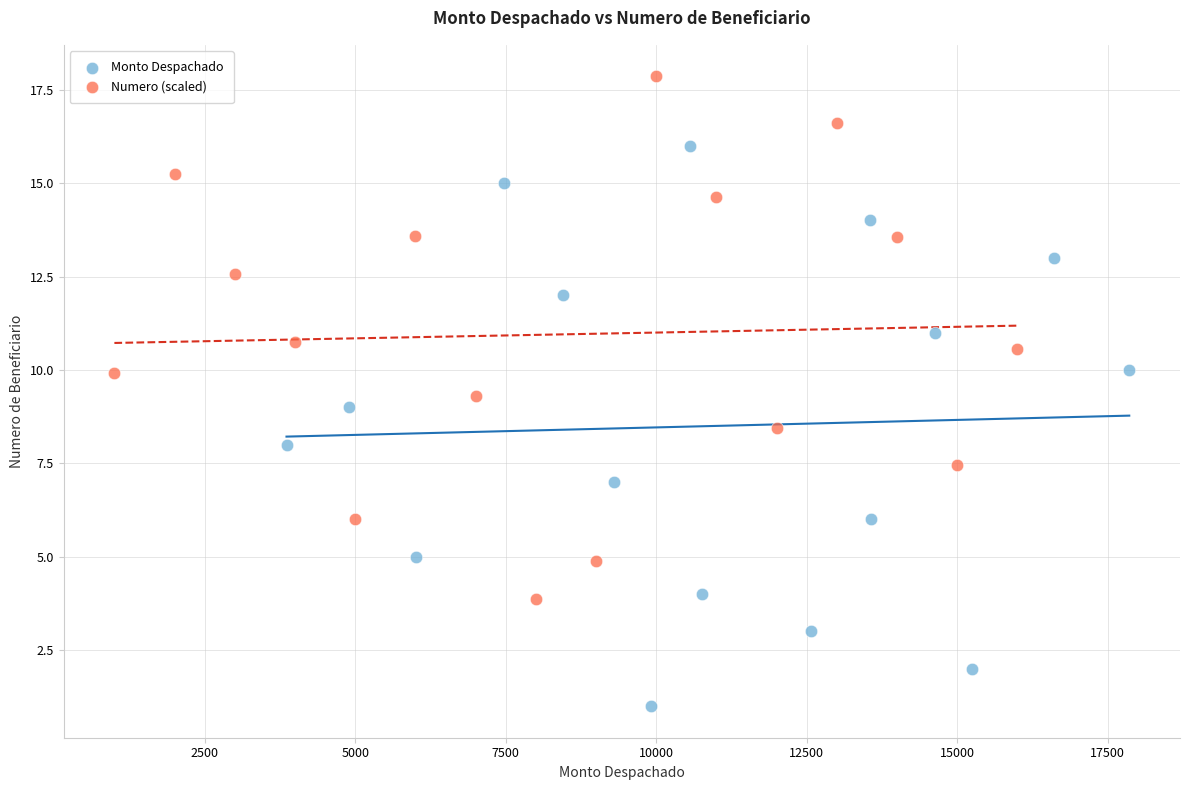

Which series has the widest spread of Y values?

Monto Despachado